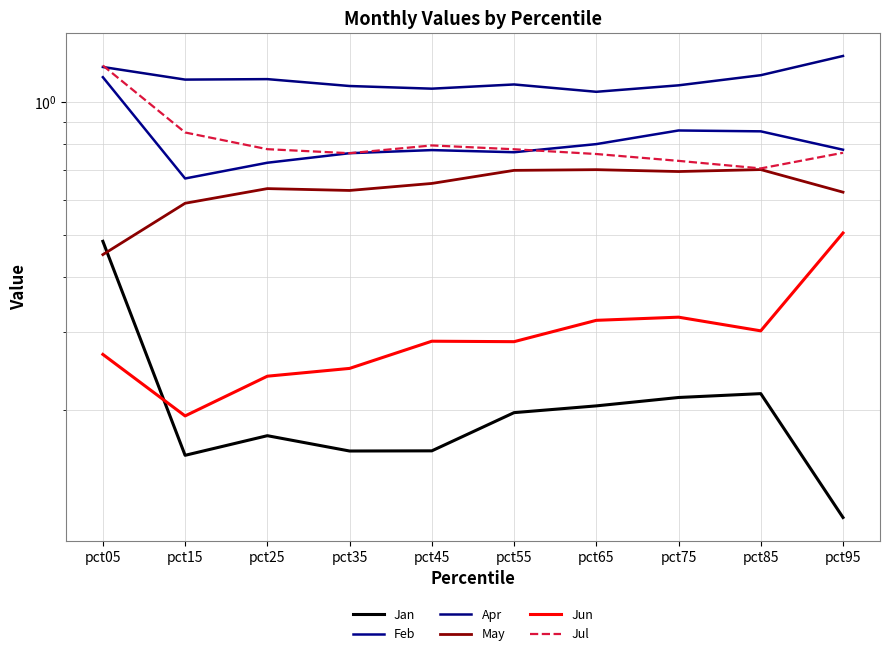

The Jun series shows 0.4 at pct55. True or false?

False